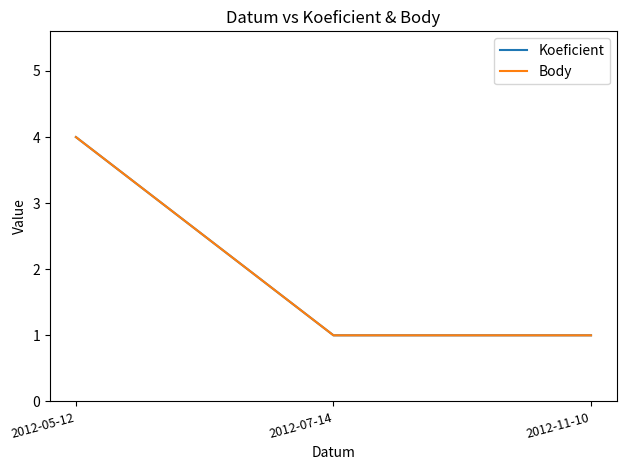

Count the Koeficient values in the range 1 to 4.

3